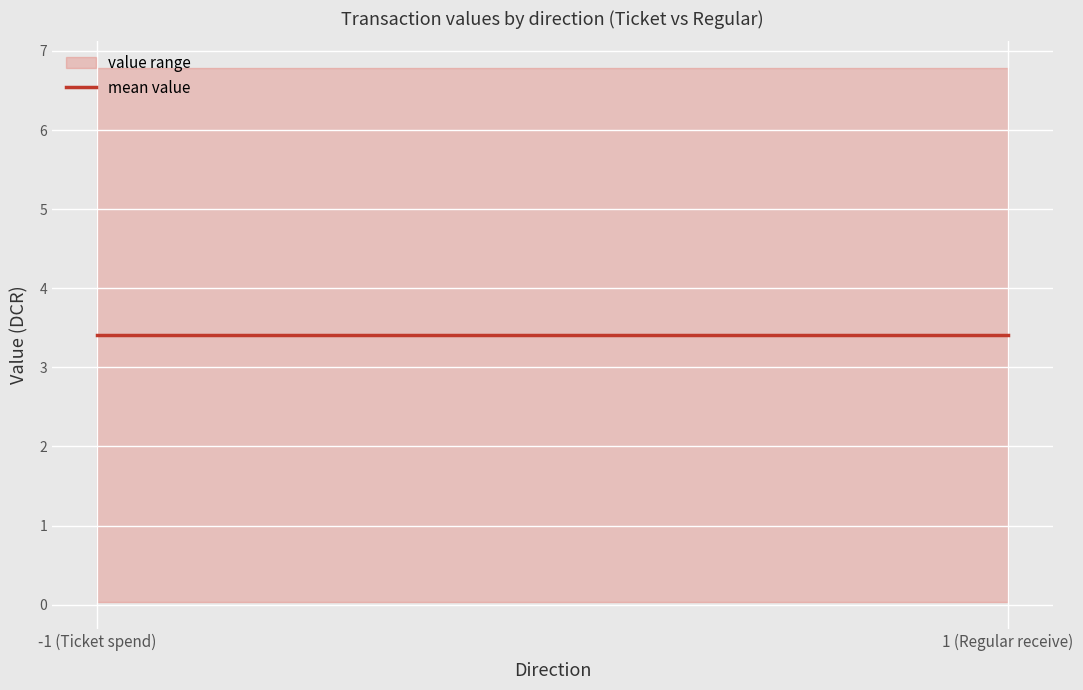

Is it true that io_index equals 1.5 at 1?

False